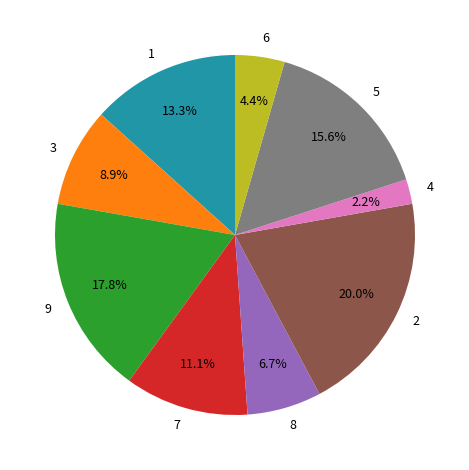

Which category has the biggest portion of the pie?

2